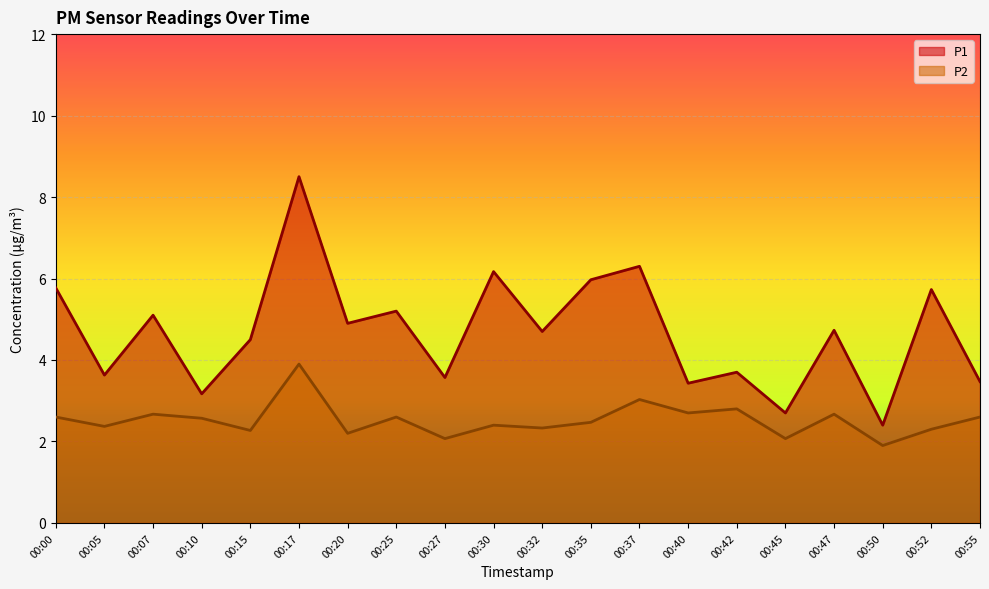

Which series changed the most between 00:15 and 00:55?

P1